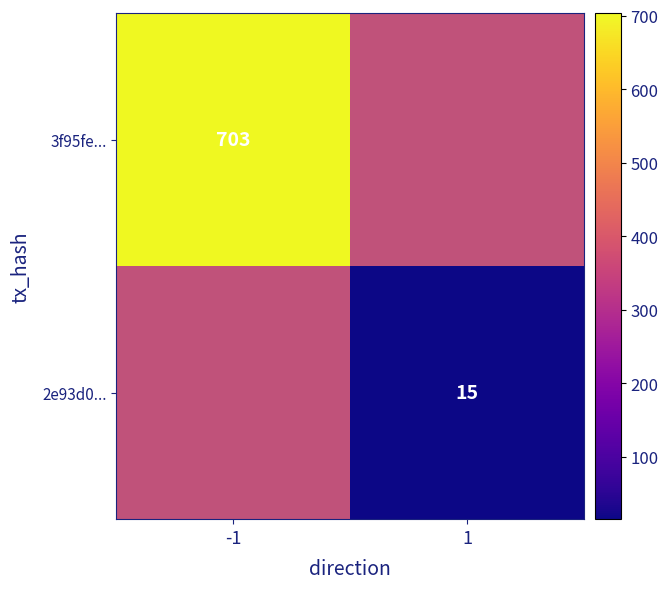

True or false: 3f95fe... has a value of 703 at -1.

True